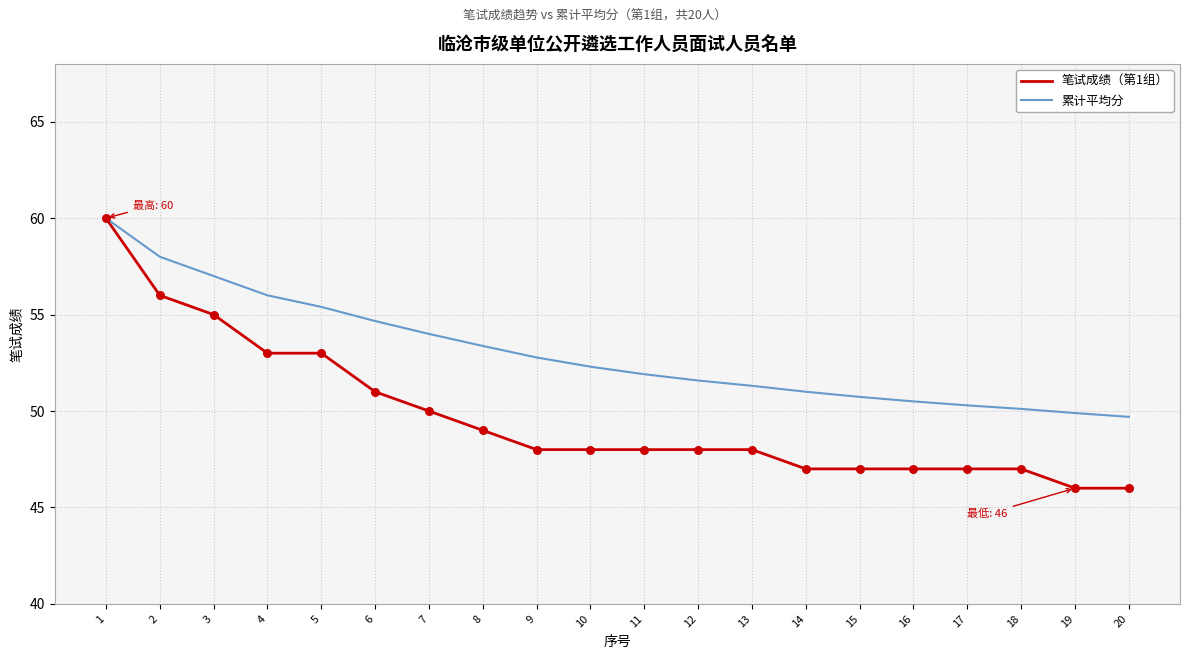

What is the spread (max minus min) of values at 7?

4.0